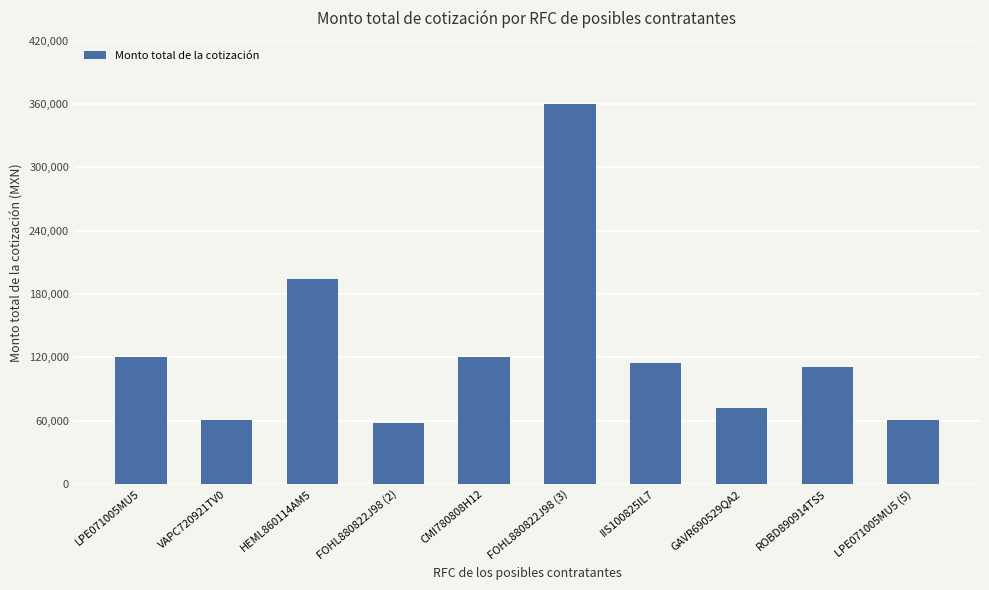

Which has a higher value, GAVR690529QA2 or LPE071005MU5 (5)?

GAVR690529QA2